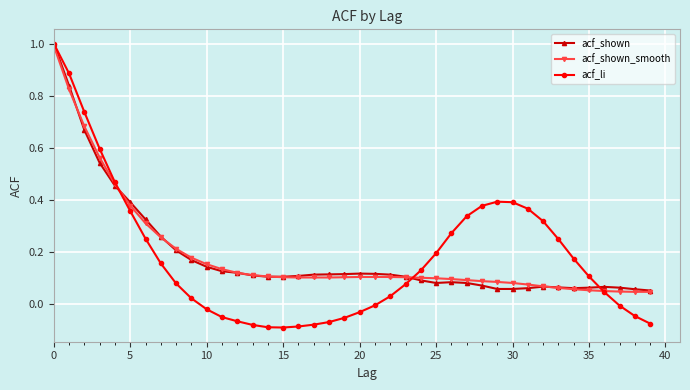

True or false: acf_shown has more than 0 interior local peaks.

True